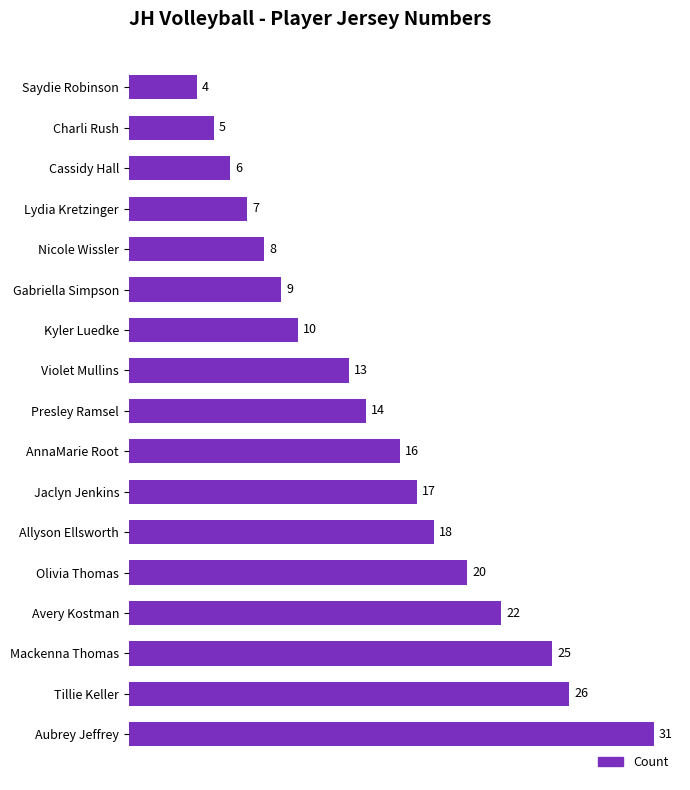

List the labels in order of value, largest first.

Aubrey Jeffrey, Tillie Keller, Mackenna Thomas, Avery Kostman, Olivia Thomas, Allyson Ellsworth, Jaclyn Jenkins, AnnaMarie Root, Presley Ramsel, Violet Mullins, Kyler Luedke, Gabriella Simpson, Nicole Wissler, Lydia Kretzinger, Cassidy Hall, Charli Rush, Saydie Robinson